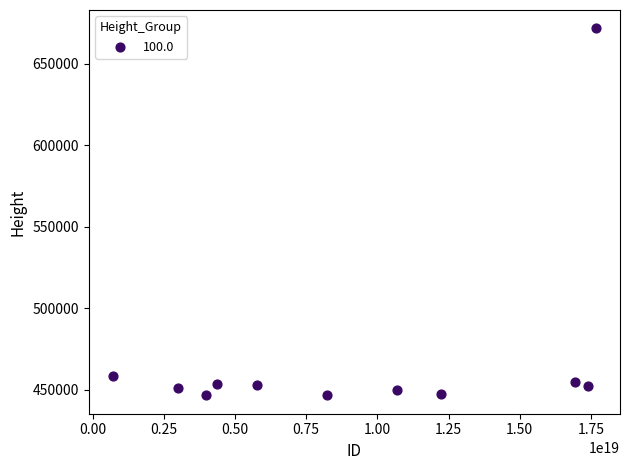

What Y value in the scatter plot is closest to 559148?

458426